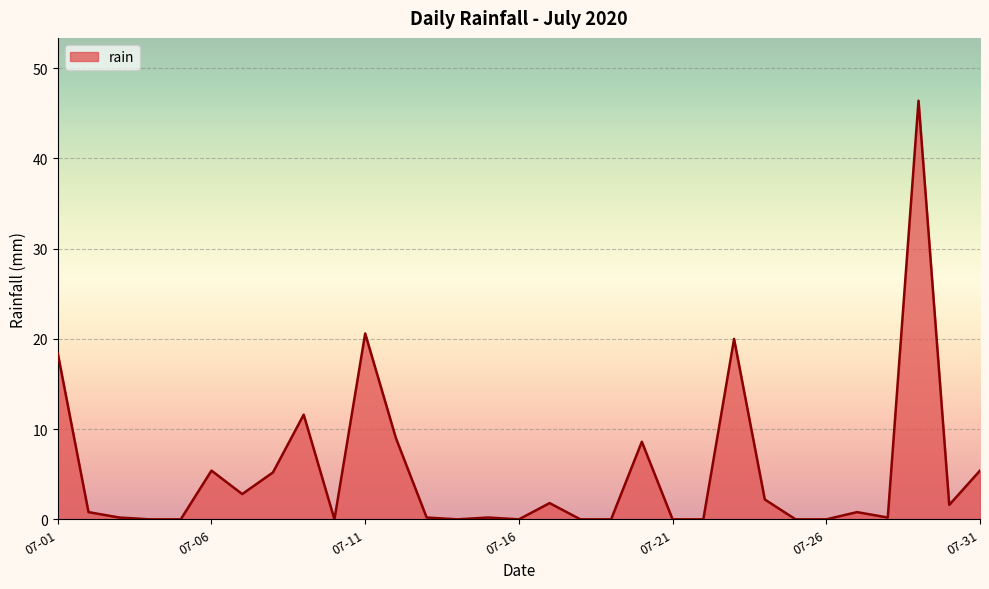

What is the difference between the maximum and minimum values?

46.4